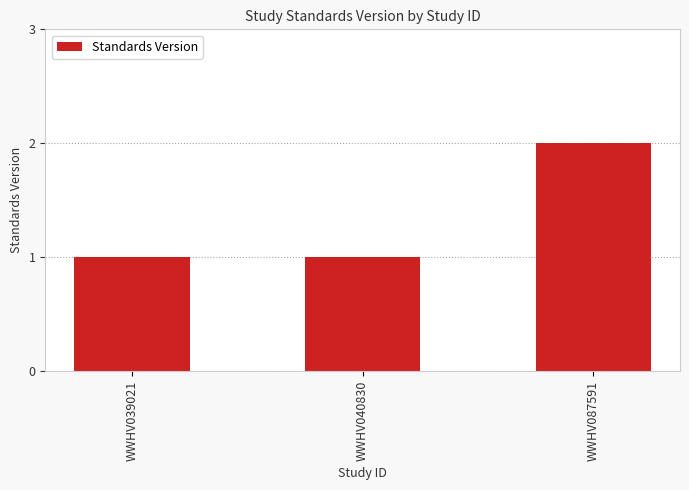

What is the average value?

1